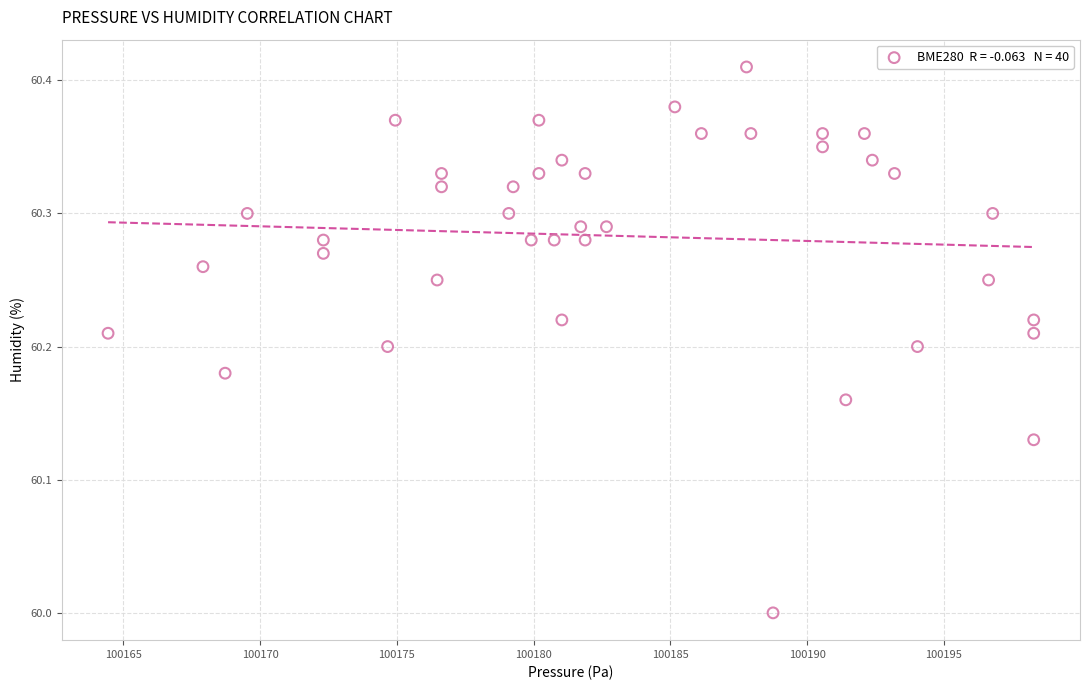

What is the range of X values (max minus min)?

33.8